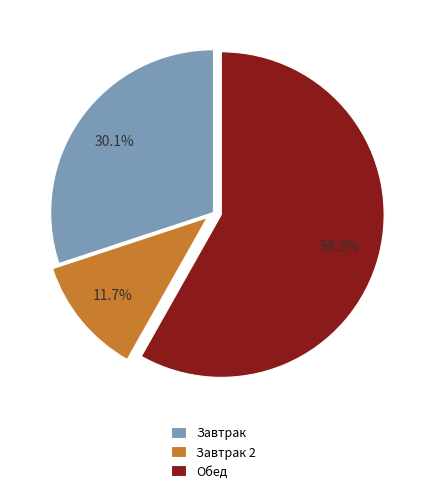

Which category has the biggest portion of the pie?

Обед